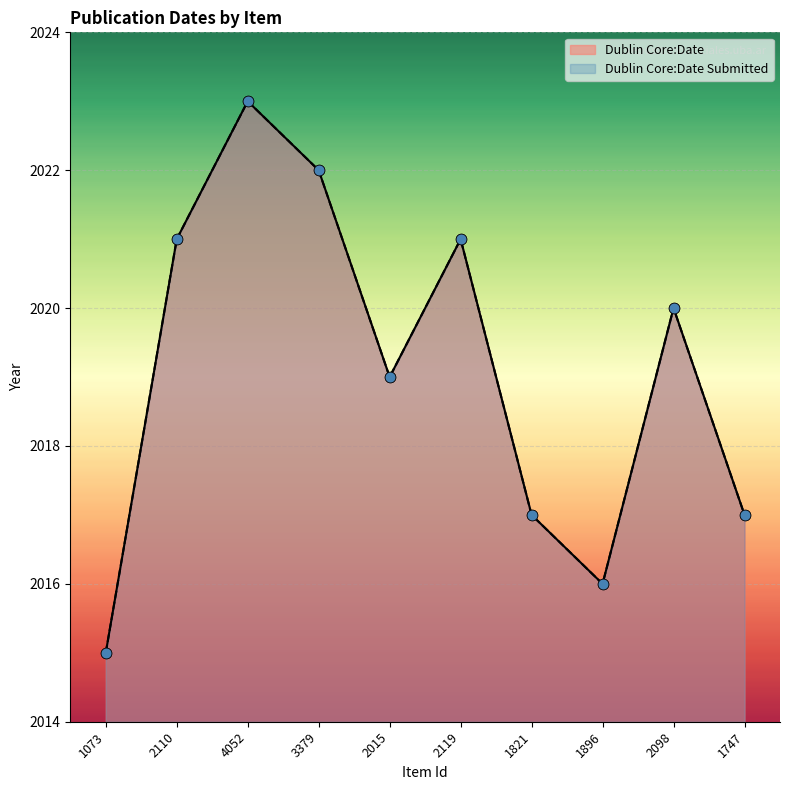

What are all the series names shown in the legend?

Dublin Core:Date, Dublin Core:Date Submitted